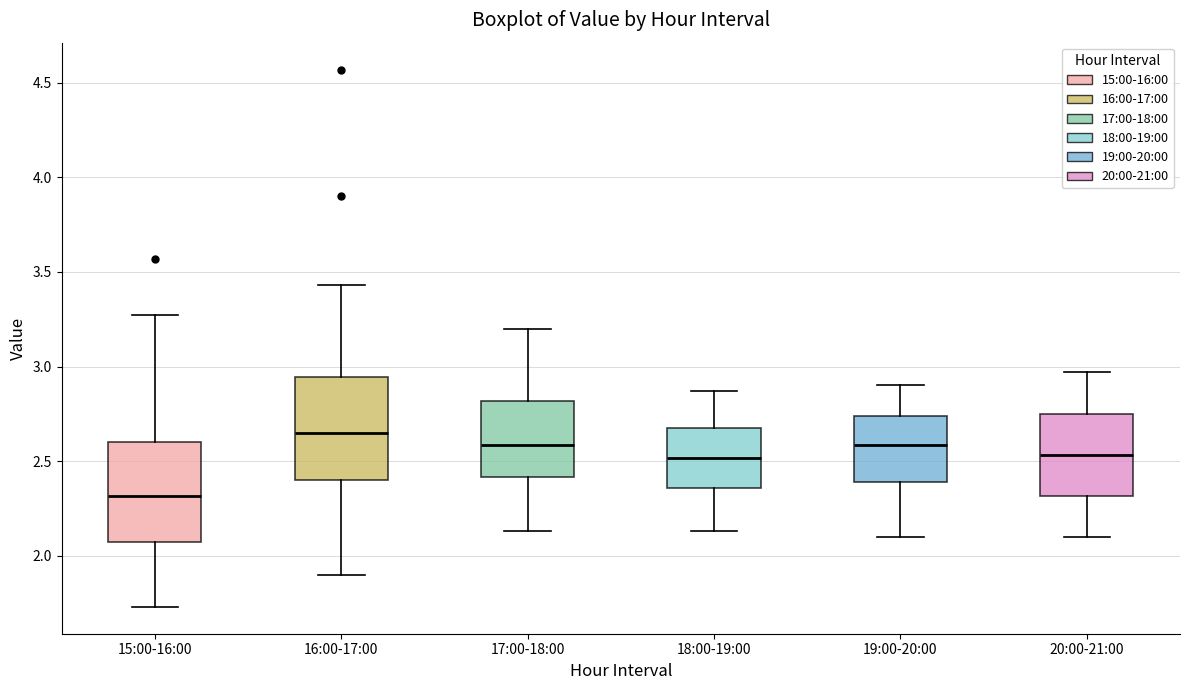

Reading left to right, transcribe this box plot: for each box, give where its median line is, the range the box spans, and where its two whiskers end, as read against the y-axis. The values are not printed on the chart, so give them approximately, as read against the axis.

15:00-16:00: median 2.30, box 2.10 to 2.60, whiskers 1.75 to 3.25
16:00-17:00: median 2.65, box 2.40 to 2.95, whiskers 1.90 to 3.45
17:00-18:00: median 2.60, box 2.40 to 2.80, whiskers 2.15 to 3.20
18:00-19:00: median 2.50, box 2.35 to 2.70, whiskers 2.15 to 2.85
19:00-20:00: median 2.60, box 2.40 to 2.75, whiskers 2.10 to 2.90
20:00-21:00: median 2.55, box 2.30 to 2.75, whiskers 2.10 to 2.95